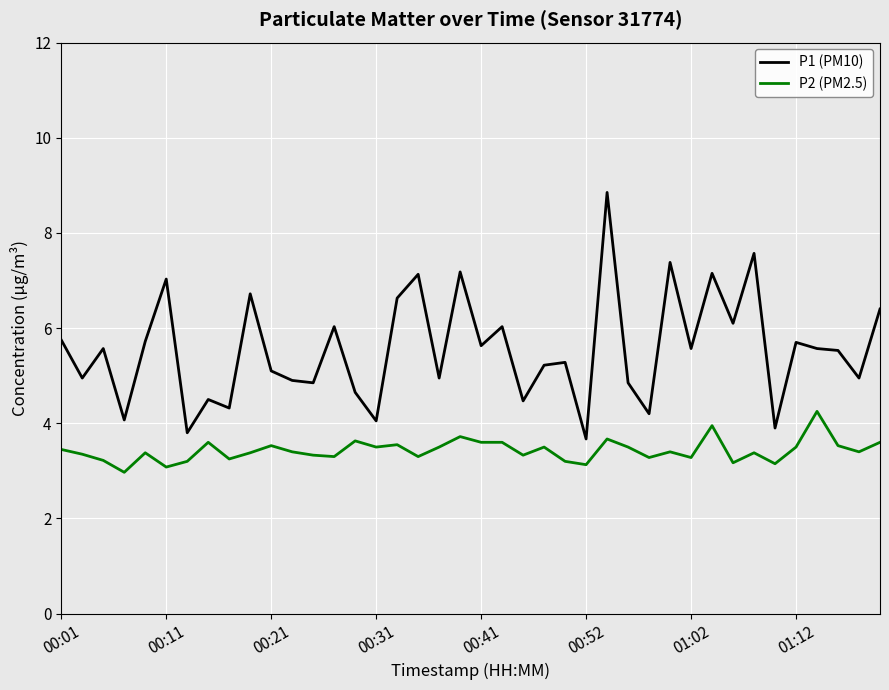

True or false: P1 (PM10) and P2 (PM2.5) cross at least once.

False